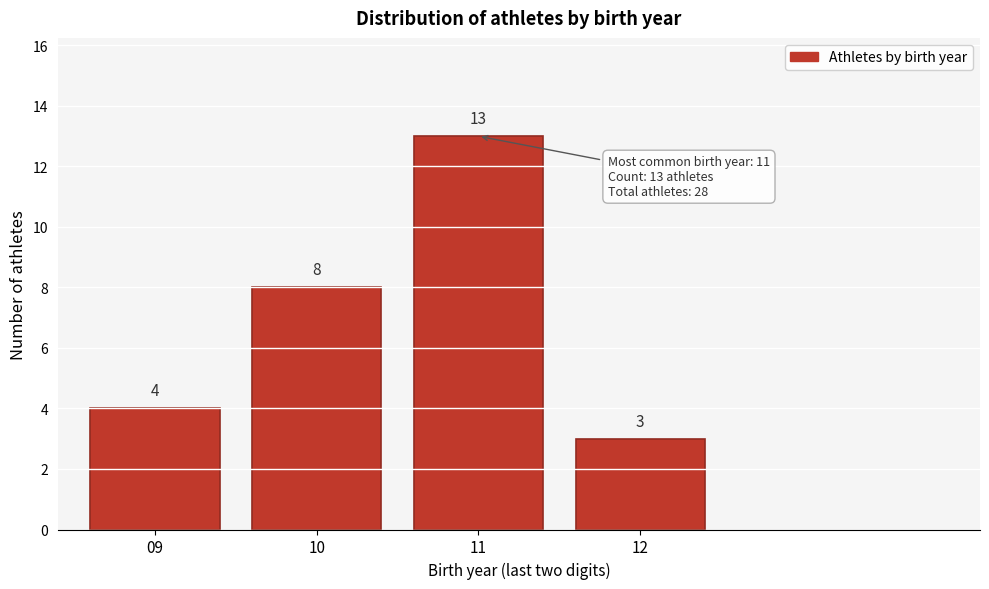

Reading left to right, list all the values displayed in this chart.

4	8	13	3